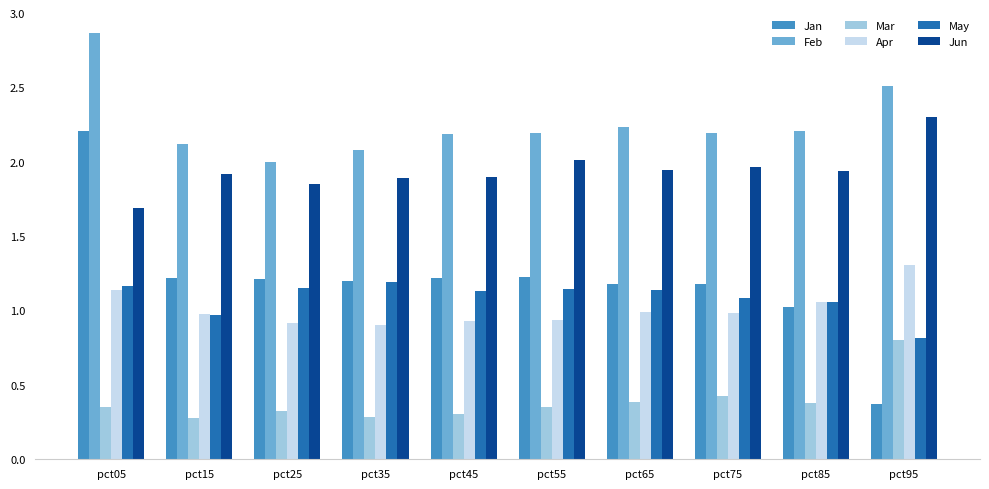

Which series has the largest total across all categories?

Feb